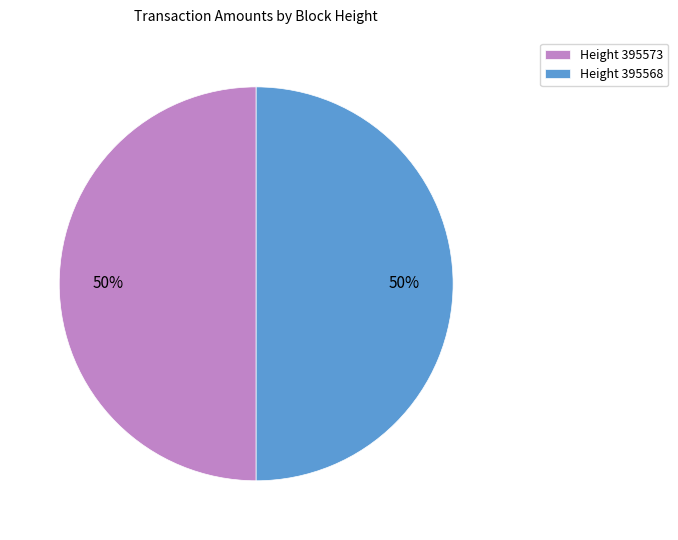

Is it true that Height 395568 is 50% of the pie?

True